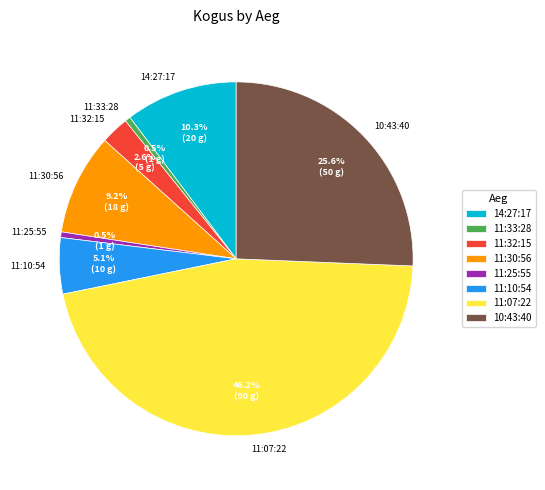

Which category has the biggest portion of the pie?

11:07:22